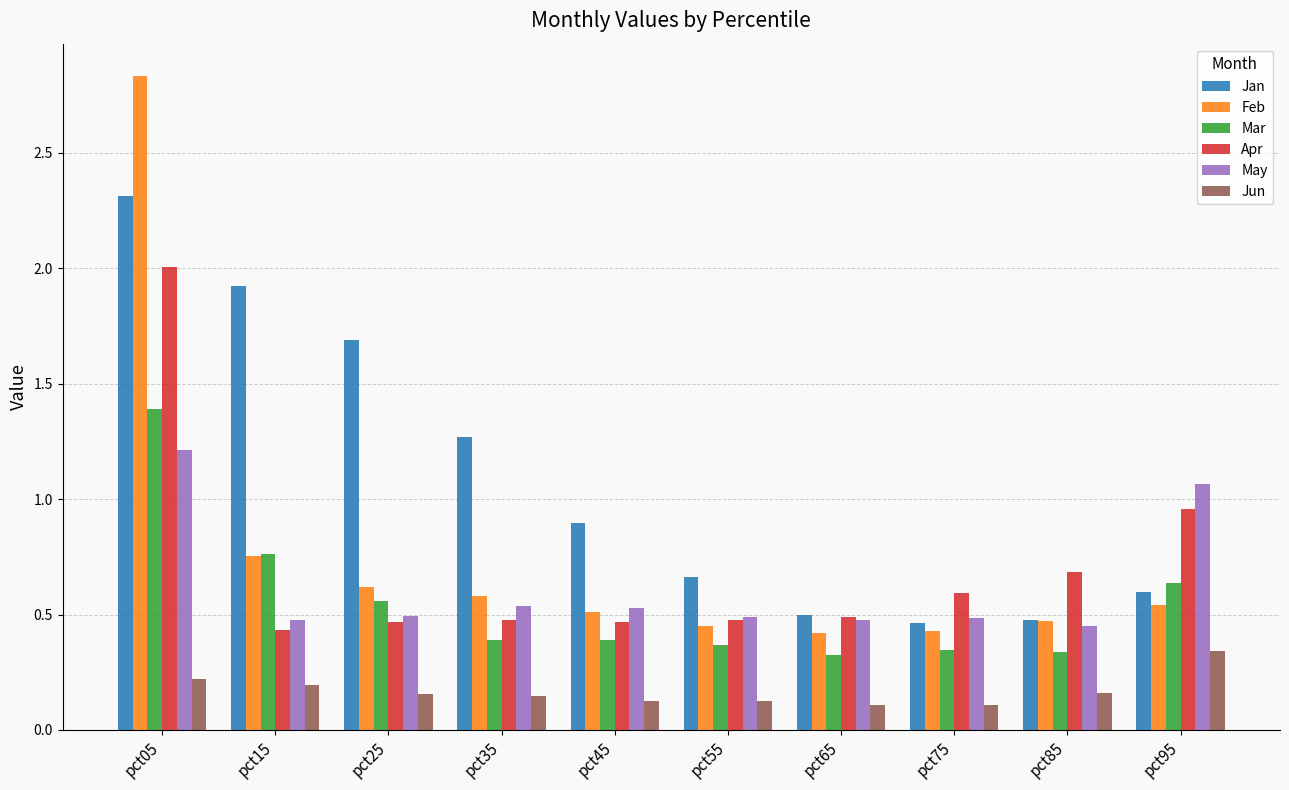

How many bars are there in each group?

6